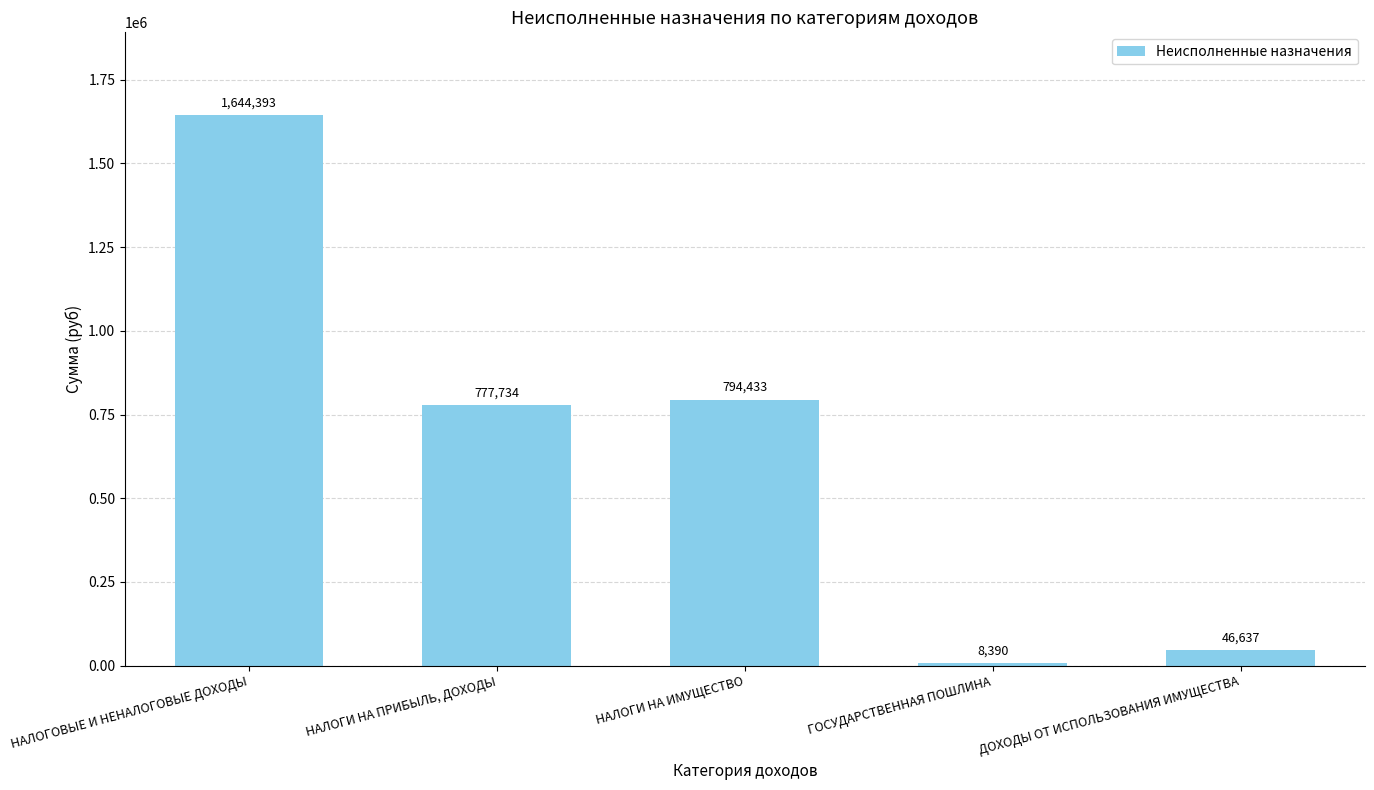

The value at НАЛОГИ НА ПРИБЫЛЬ, ДОХОДЫ is 1018238.2. True or false?

False